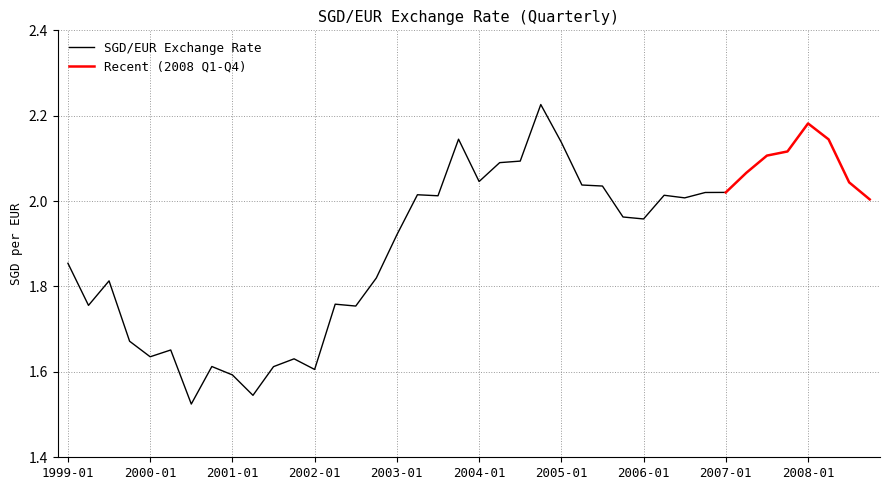

What is the change in value from 1999-Q2 to 2006-Q3?

+0.3